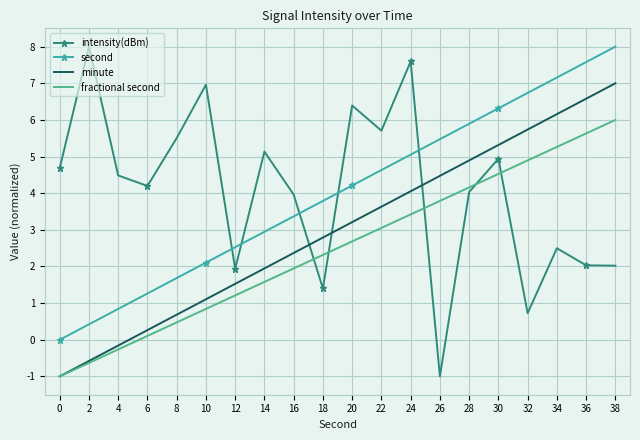

How many values in the second series exceed 4?

10